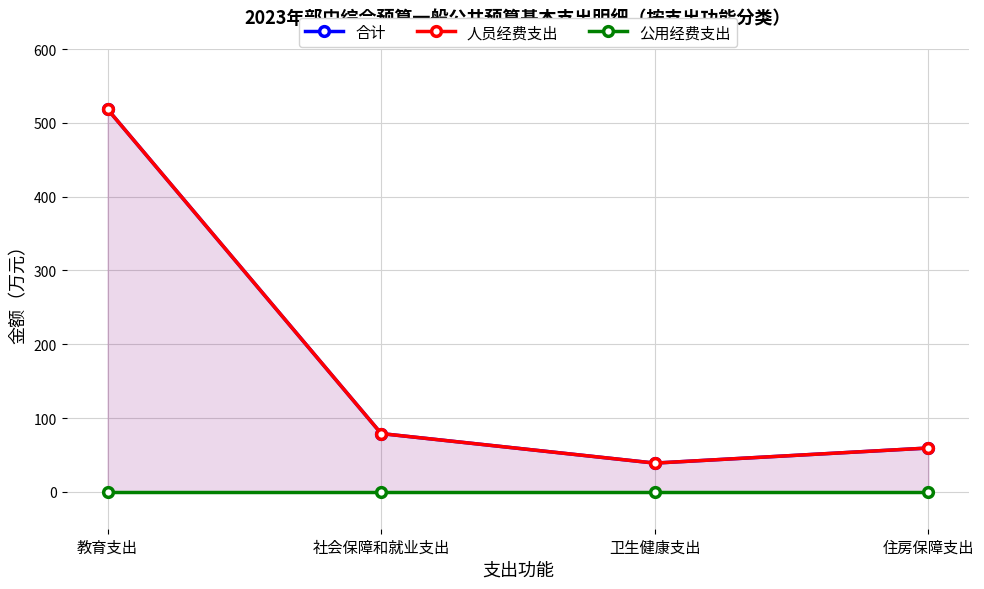

What is the spread (max minus min) of values at 住房保障支出?

59.4